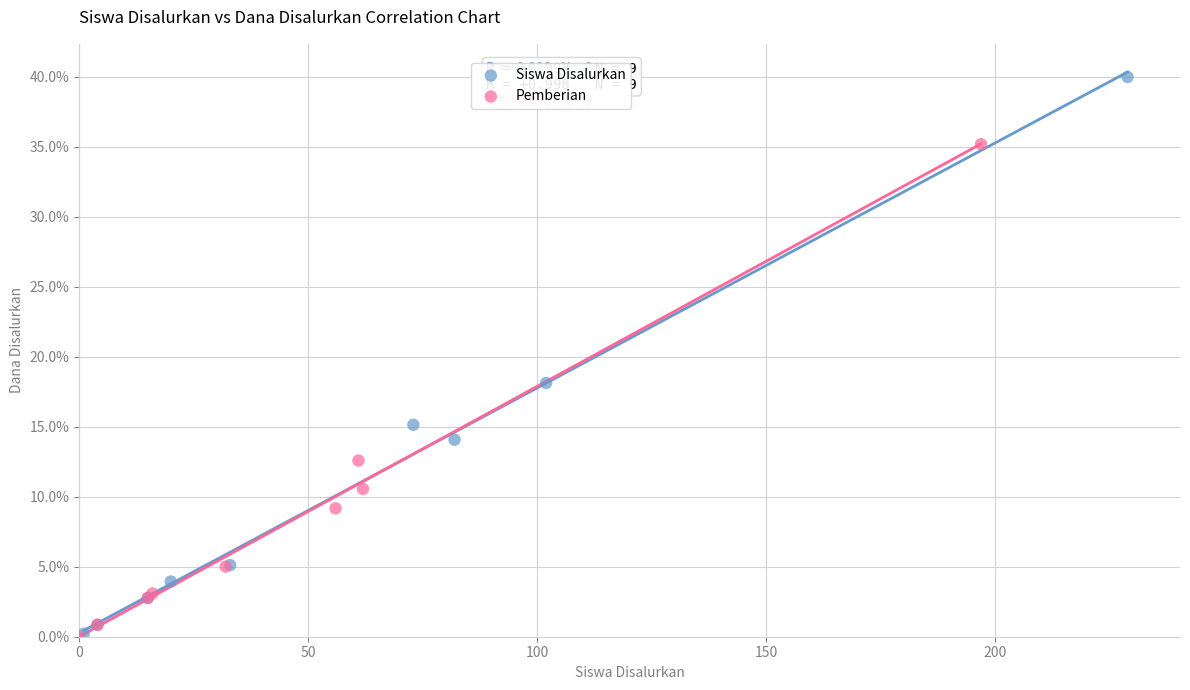

Which series contains the highest Y value?

Siswa Disalurkan